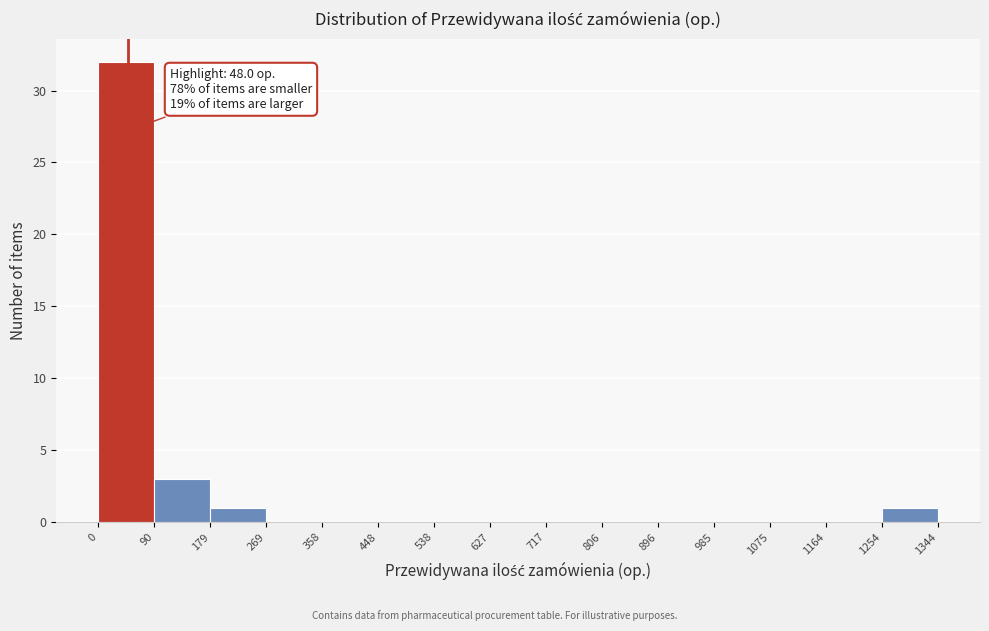

Over which range of the x-axis is the bar tallest?

0 to 90